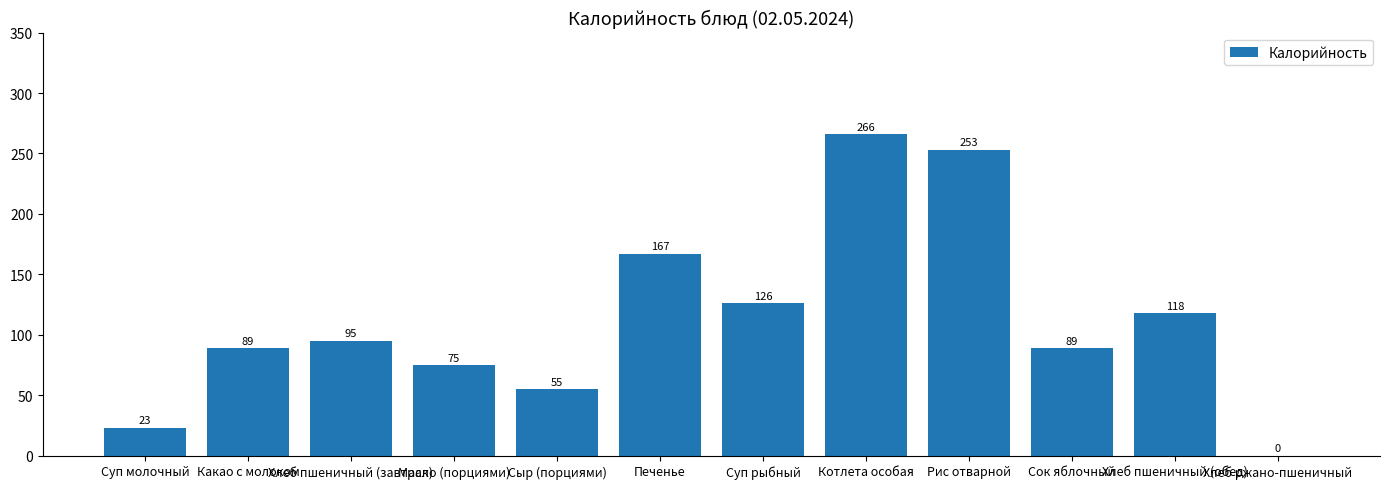

Count the number of categories in the chart.

12